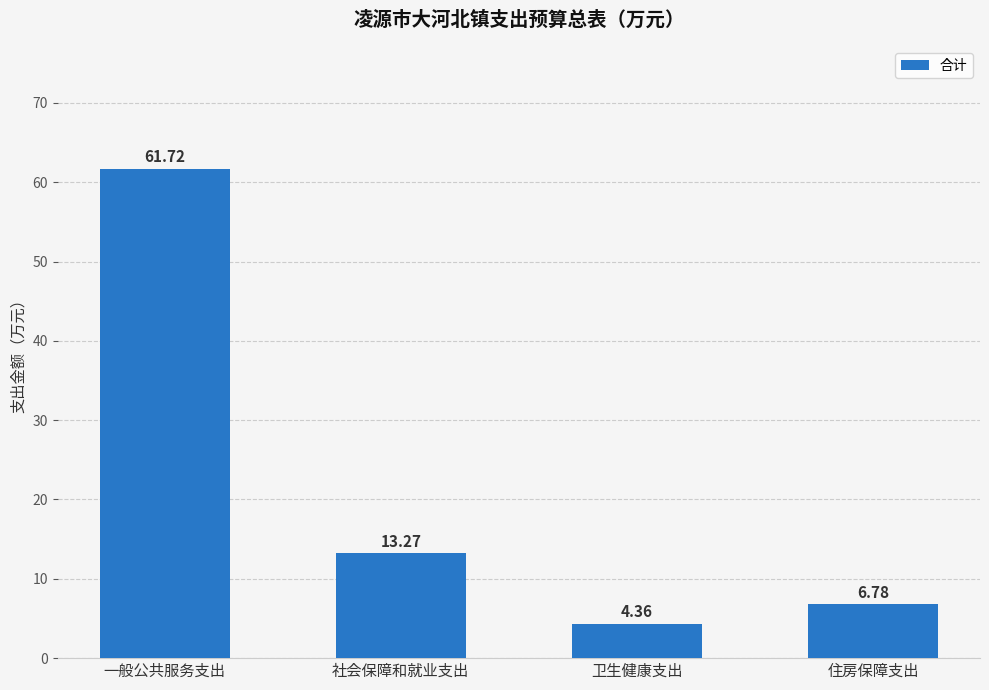

What is the value of the 1st bar from the left?

61.7